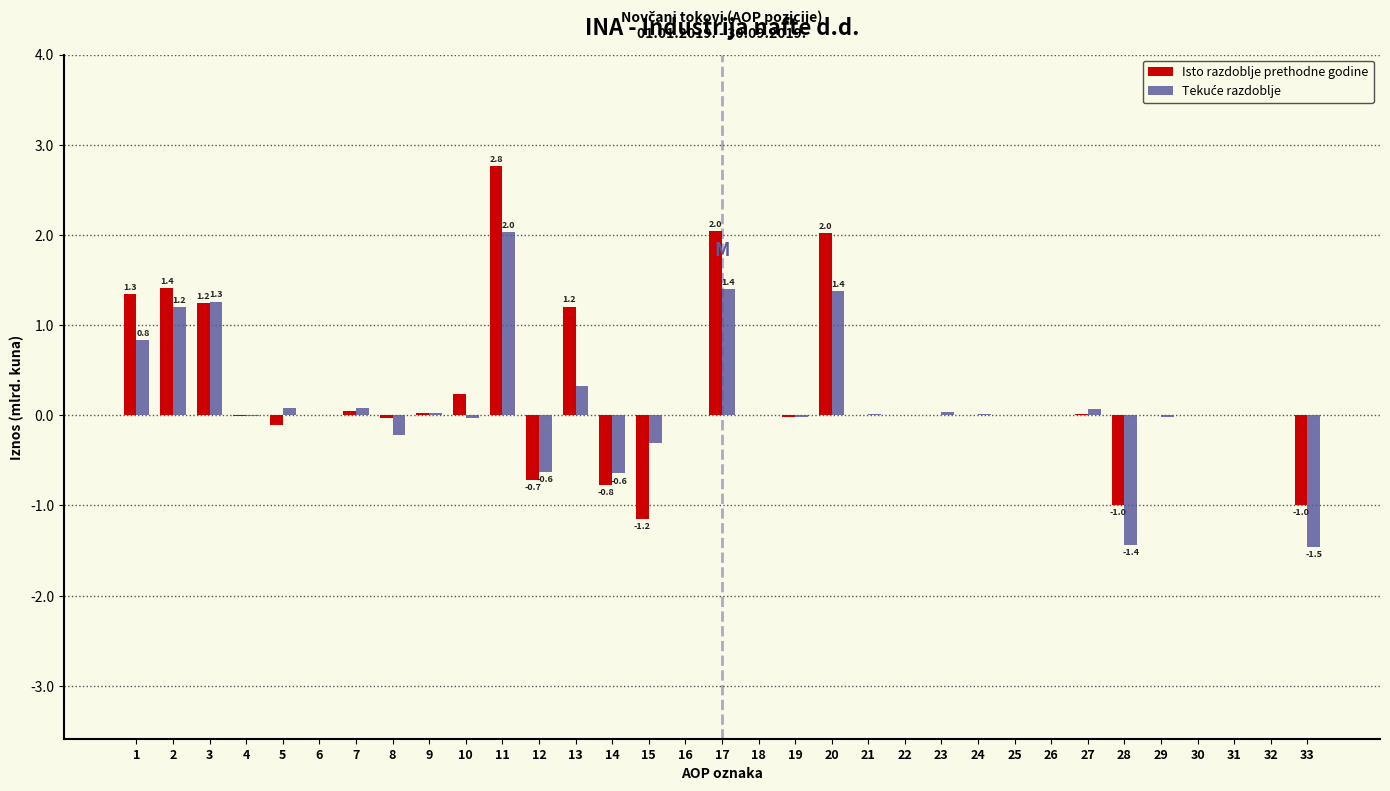

At which category is the sum across all series the highest?

11